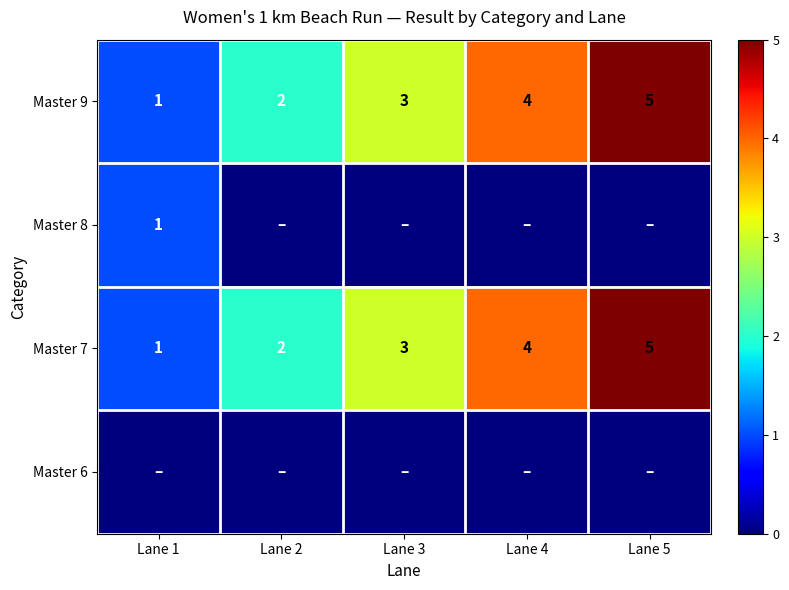

Is the value of Master 7 at Lane 3 greater than the value of Master 9 at Lane 4?

No